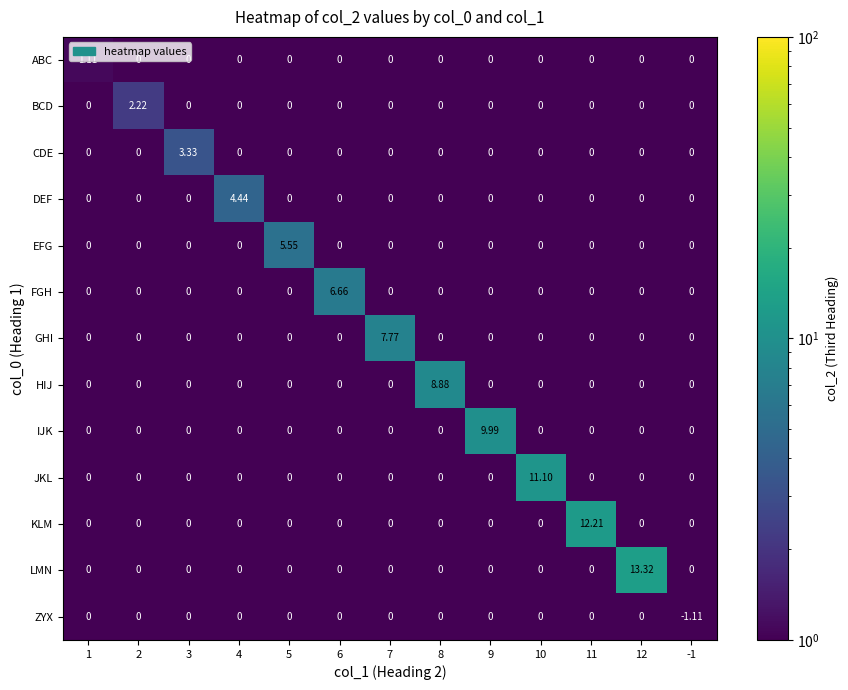

Which series has the largest total across all categories?

LMN